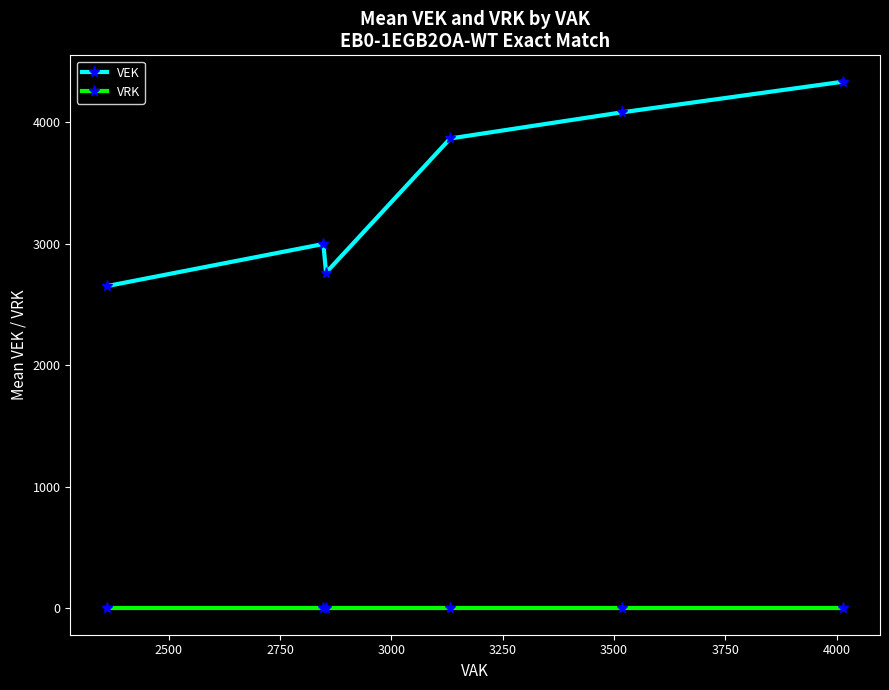

Which series has the largest total across all categories?

VEK